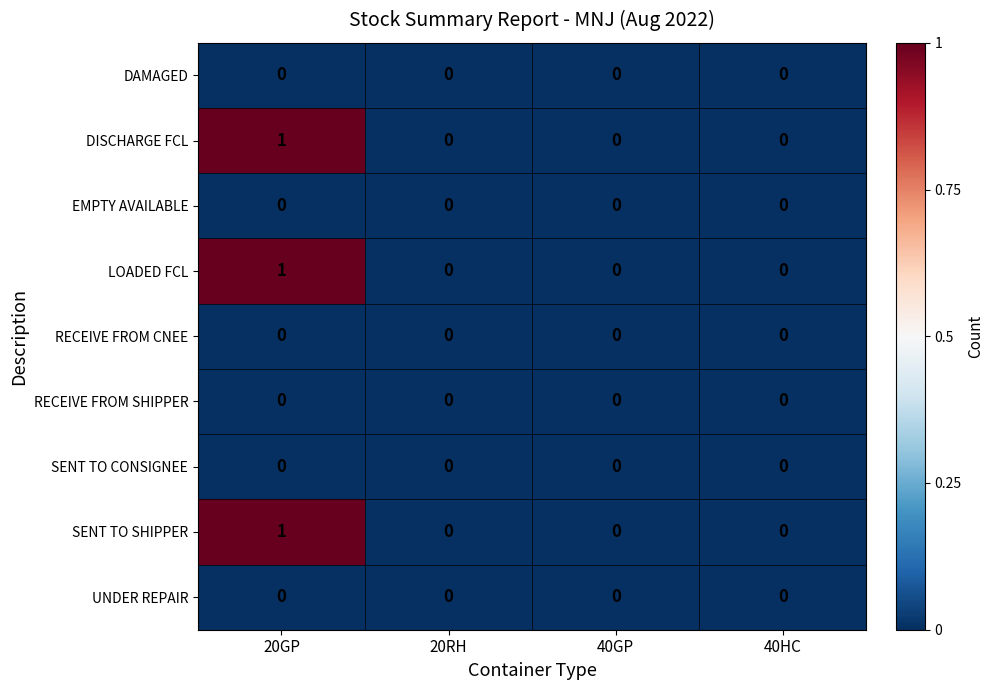

The value of RECEIVE FROM CNEE at 40HC is 0. True or false?

True